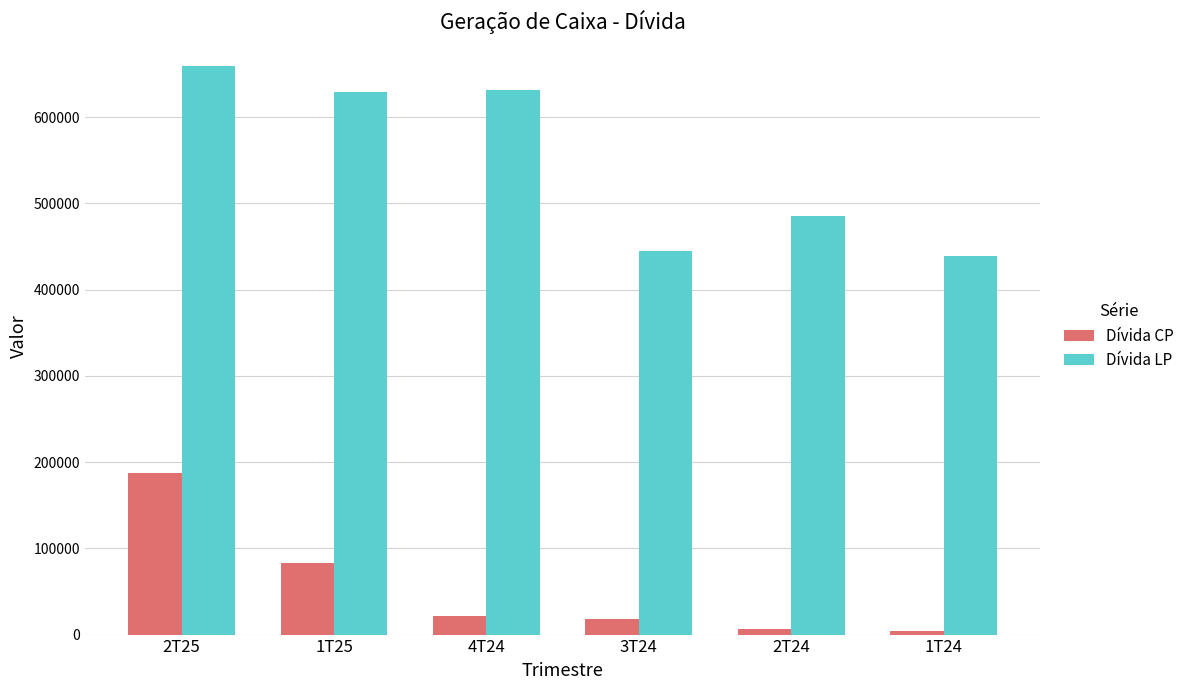

What is the total value across all series at 1T24?

443252